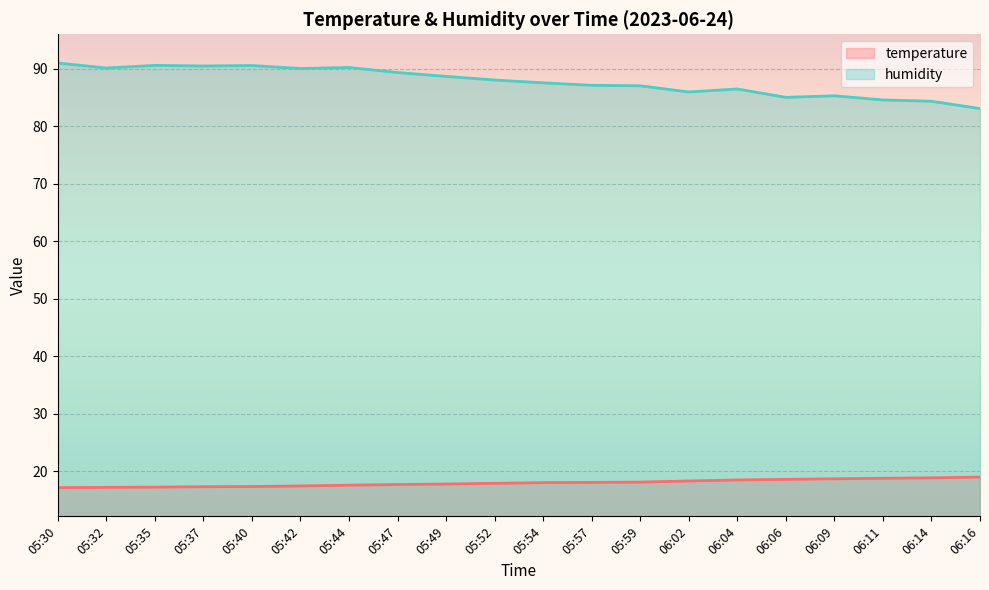

Read the temperature value at 05:37.

17.3